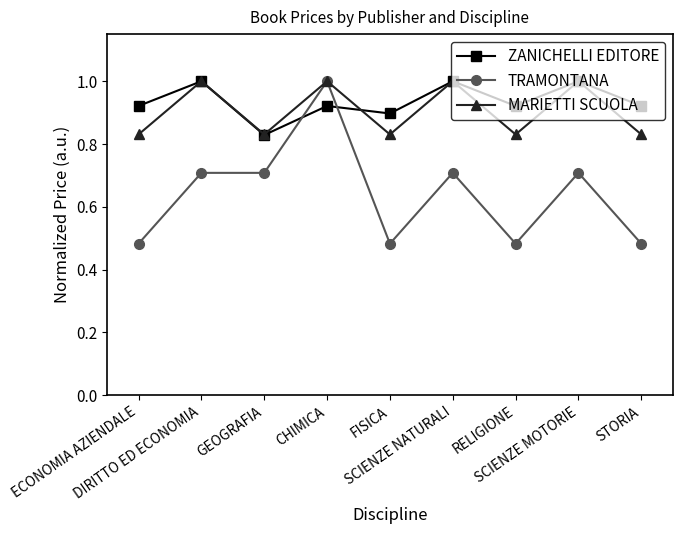

What is the highest value of the ZANICHELLI EDITORE series?

1.0